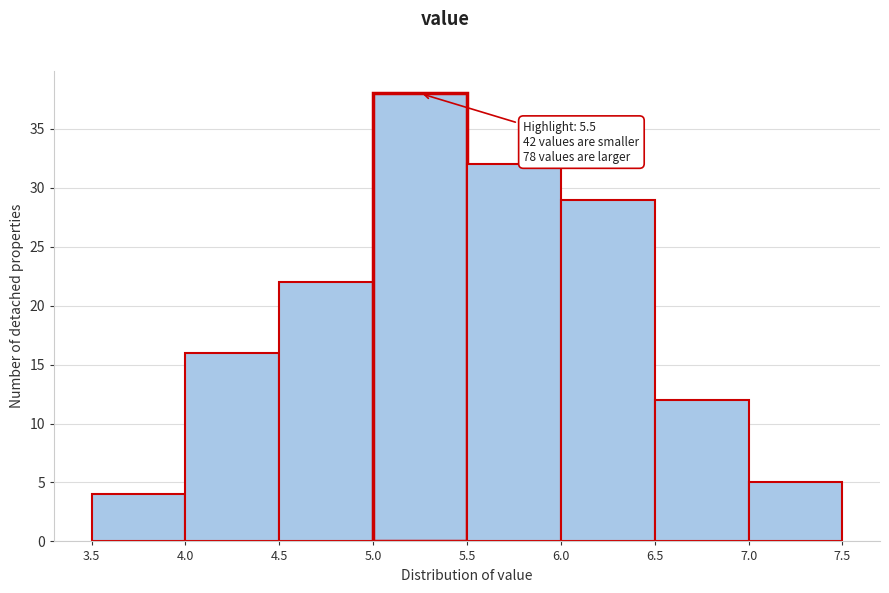

Over which range of the x-axis is the bar tallest?

5.0 to 5.5